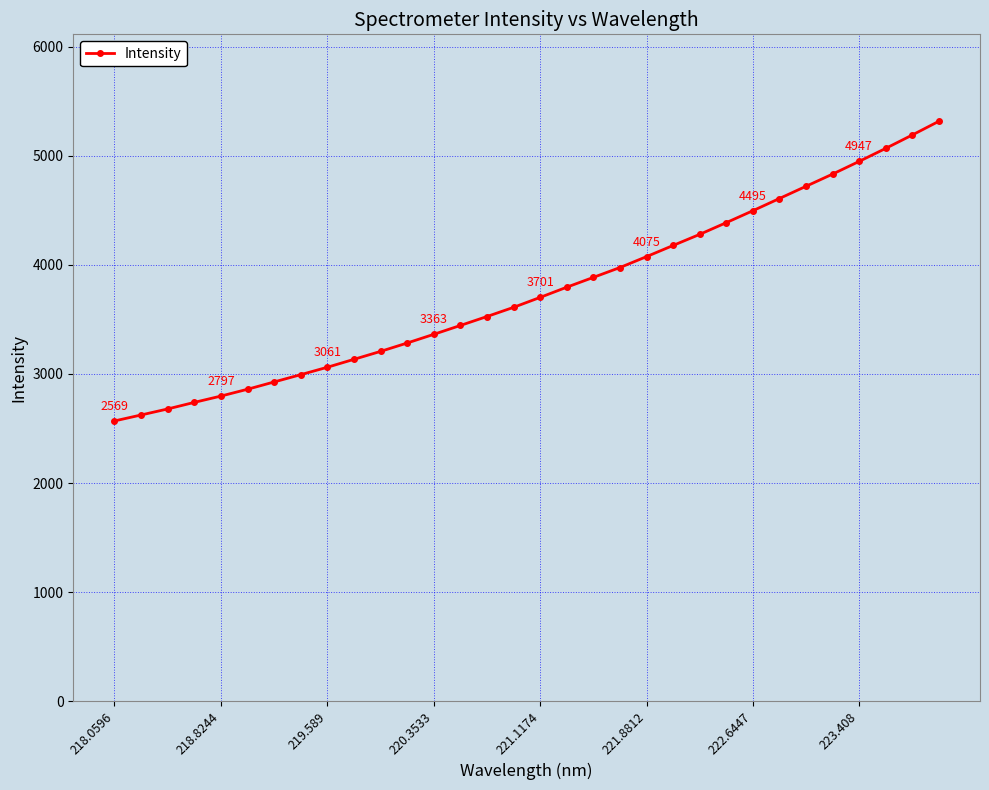

What is the value of the 15th point from the left?

3525.8